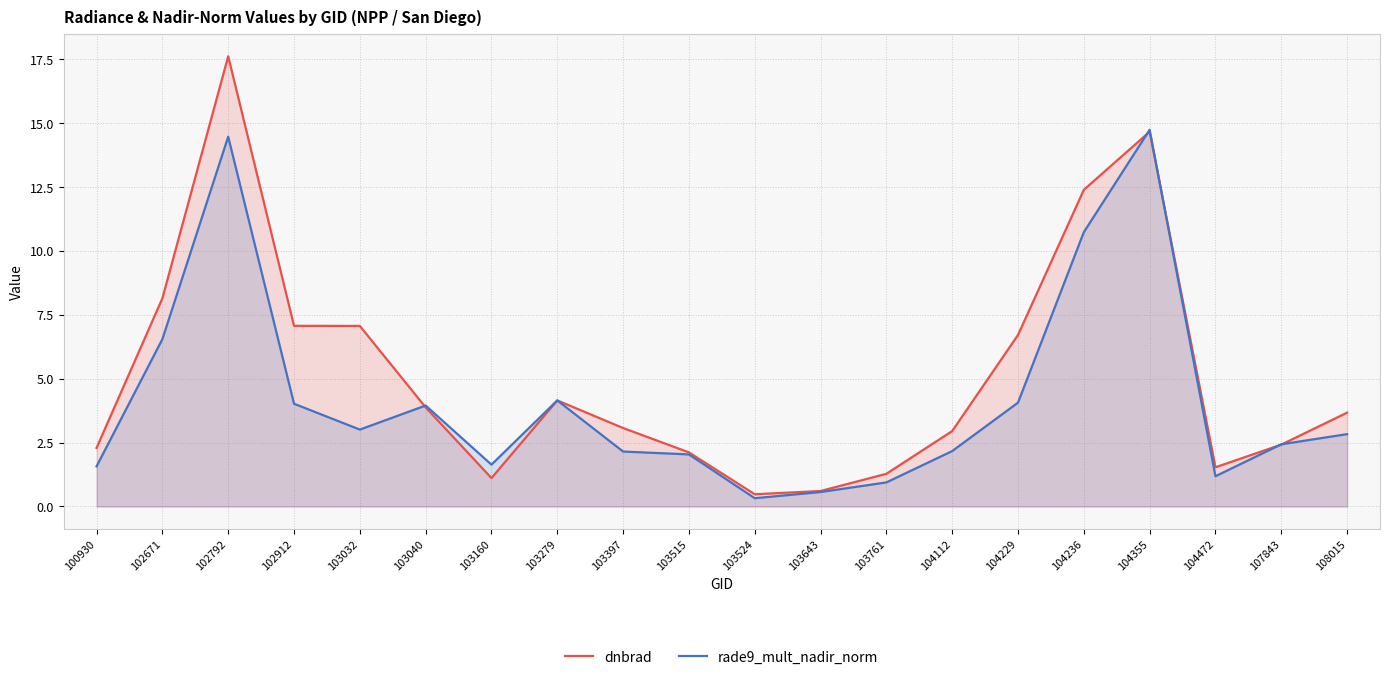

How many values in the dnbrad series exceed 3?

11